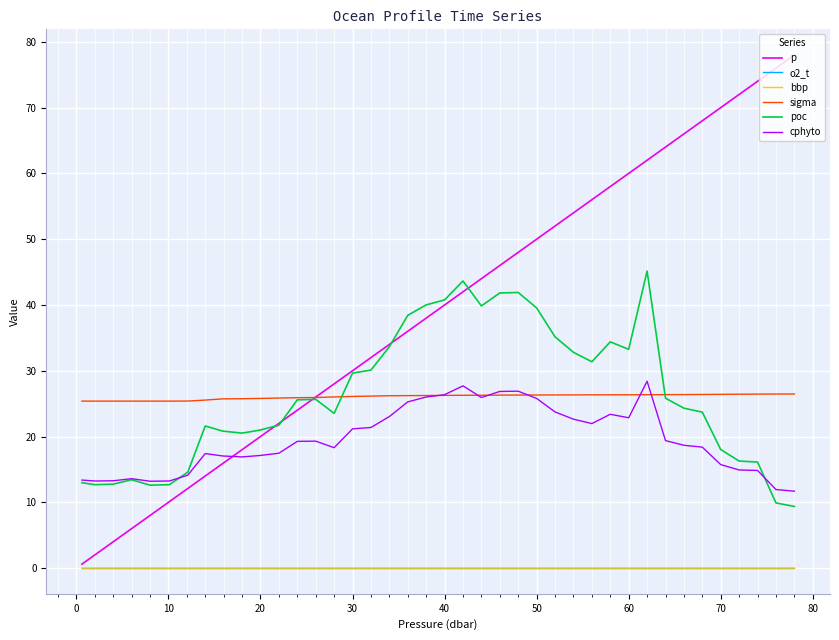

What is the highest value of the p series?

78.0